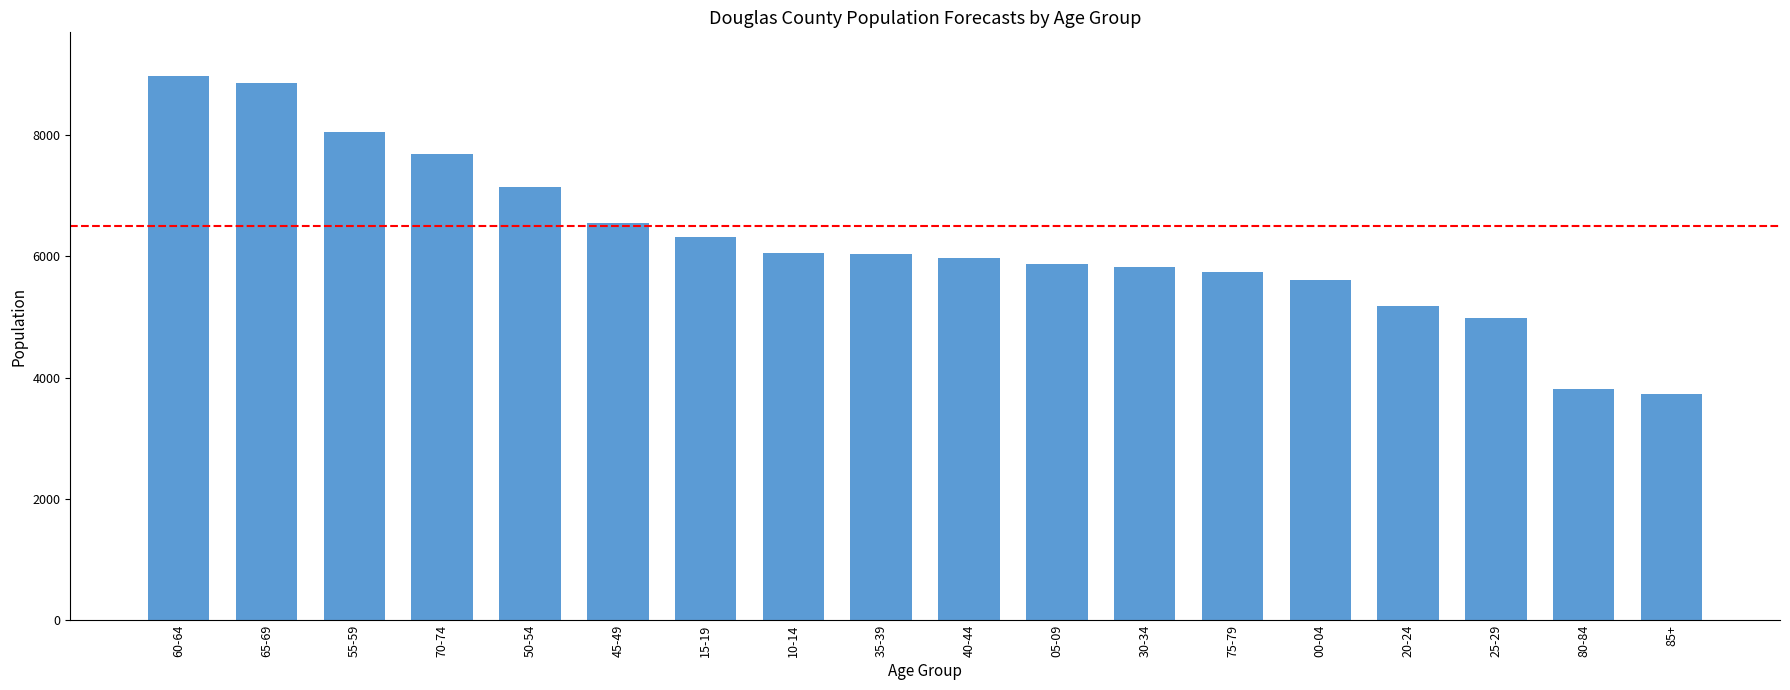

What is the minimum value shown in the chart?

3736.0